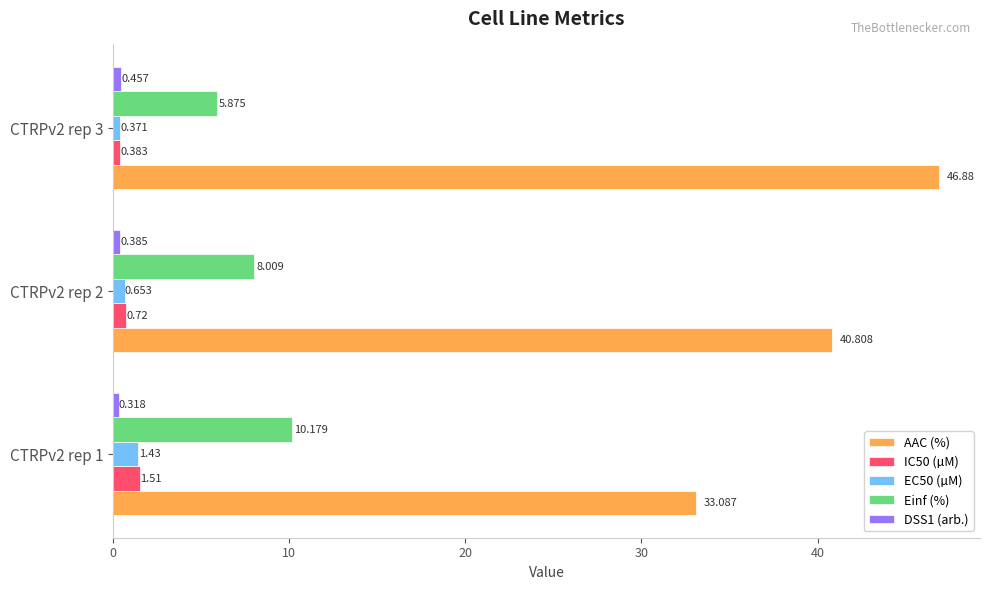

How many distinct data groups are displayed?

5